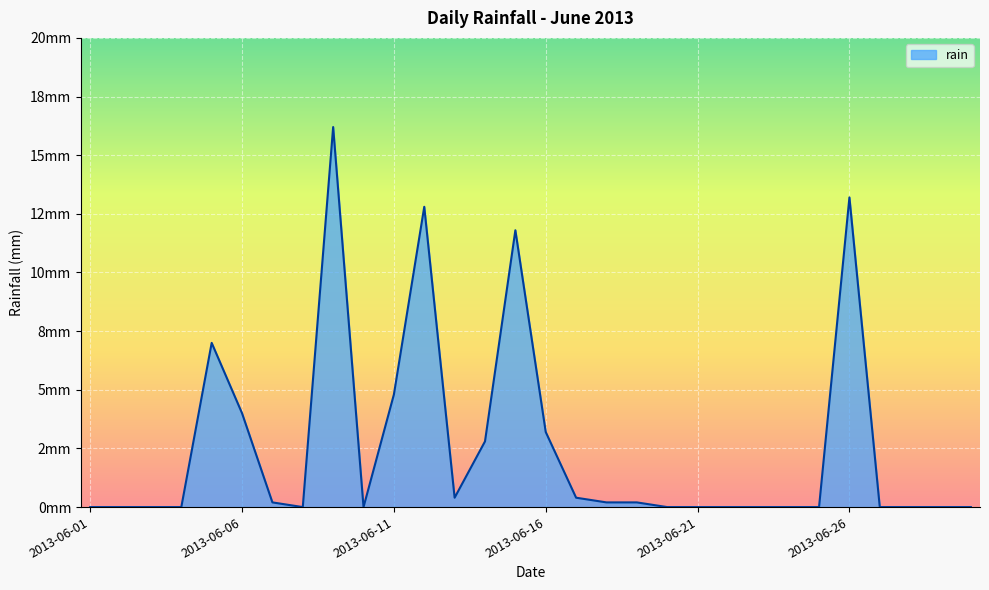

Does the chart have visible grid lines?

Yes